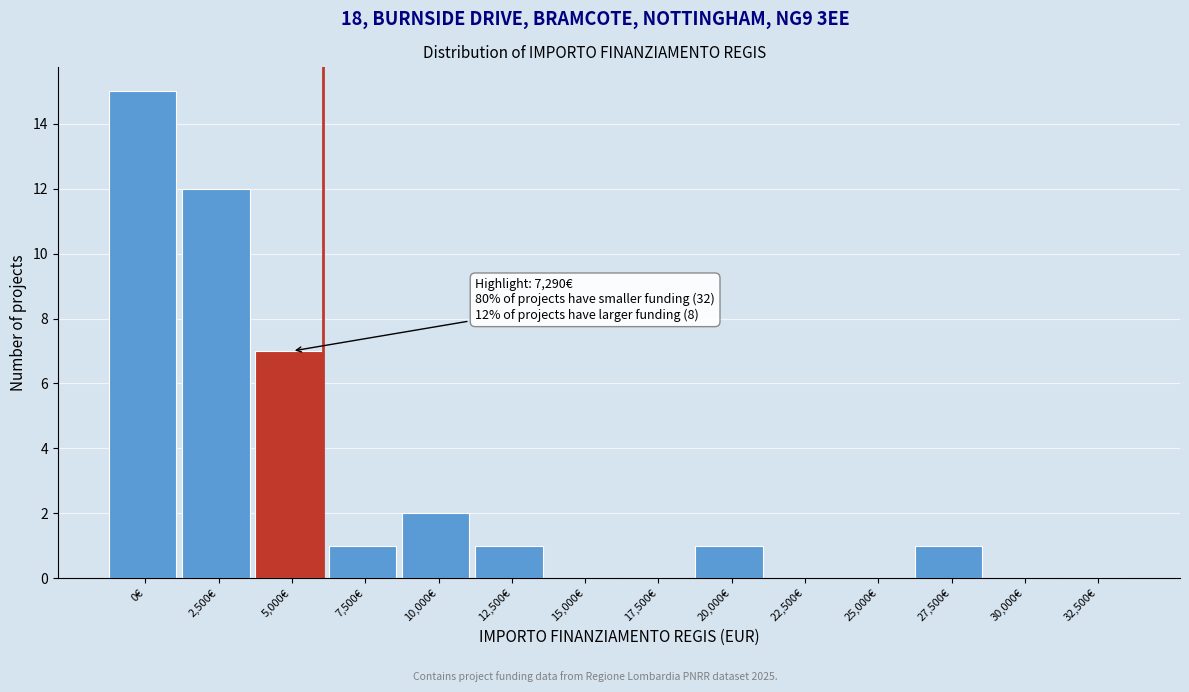

Reading left to right, transcribe all the data shown in this chart.

0€=15	2,500€=12	5,000€=7	7,500€=1	10,000€=2	12,500€=1	15,000€=0	17,500€=0	20,000€=1	22,500€=0	25,000€=0	27,500€=1	30,000€=0	32,500€=0